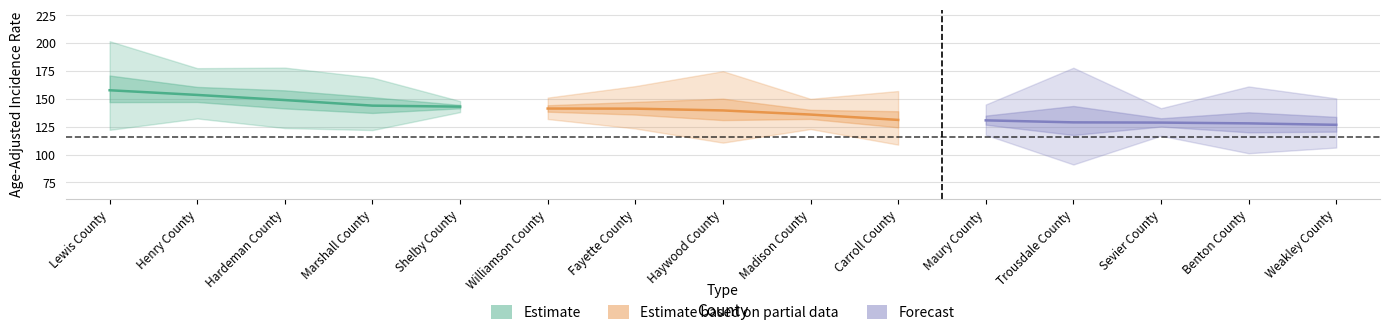

Reading right to left, what are all the values shown in this chart?

Rate: 126.7	128.0	128.7	128.9	130.7	131.1	135.9	139.6	141.2	141.3	143.0	143.9	148.9	153.5	157.7
Lower_CI: 106.3	101.2	116.9	91.1	117.7	108.9	122.9	110.7	123.4	131.9	138.1	122.0	123.8	132.4	122.2
Upper_CI: 150.4	161.1	141.6	177.9	144.9	157.0	150.0	174.8	161.4	151.1	148.0	169.0	178.0	177.5	201.7